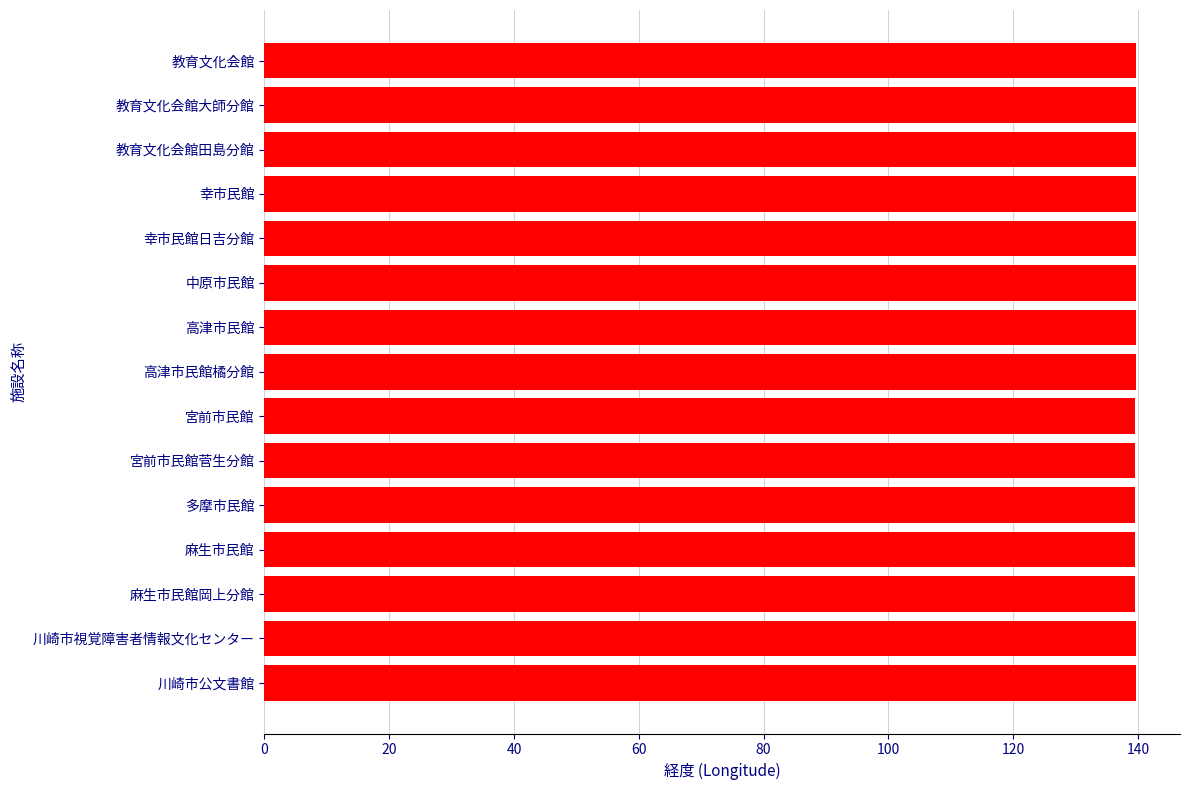

Is it true that the value at 麻生市民館 is 139.5?

True